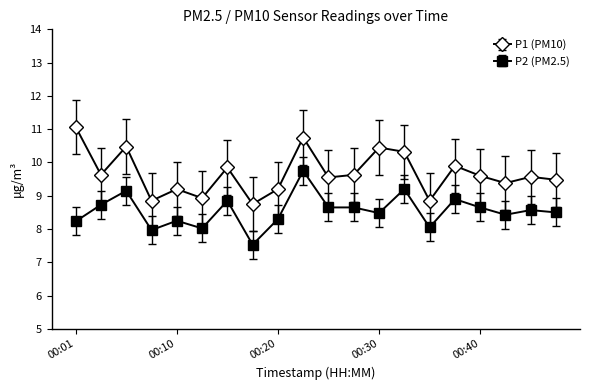

What is the greatest value displayed?

11.1